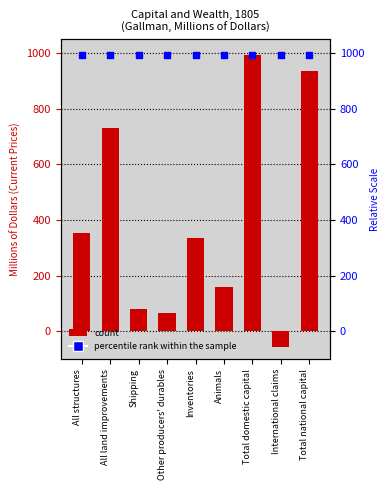

Which series contains the highest Y value?

Gallman 1805